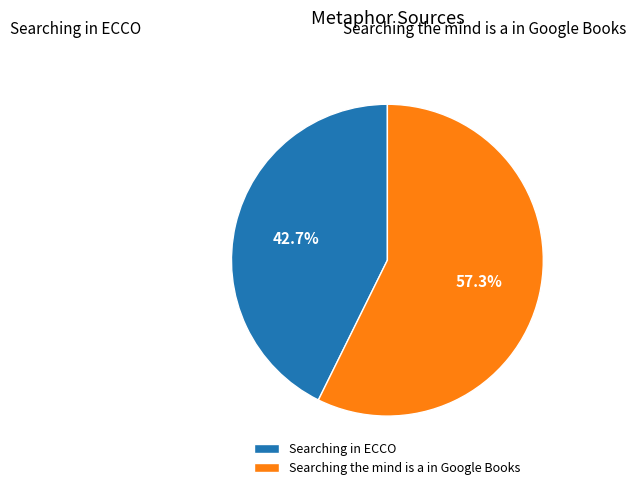

How many slices are in this pie chart?

2